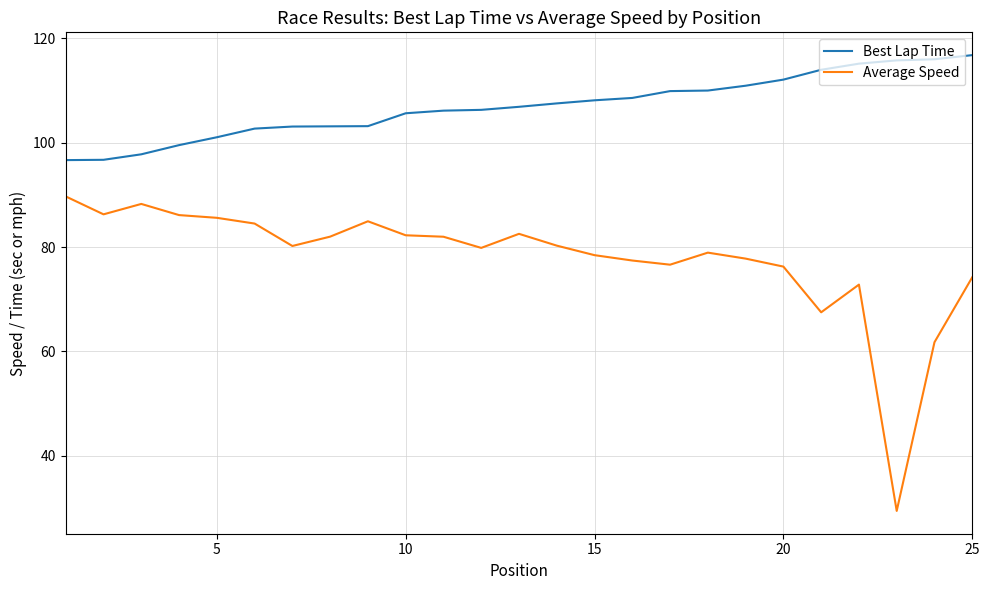

True or false: Average Speed and Best Lap Time cross at least once.

False